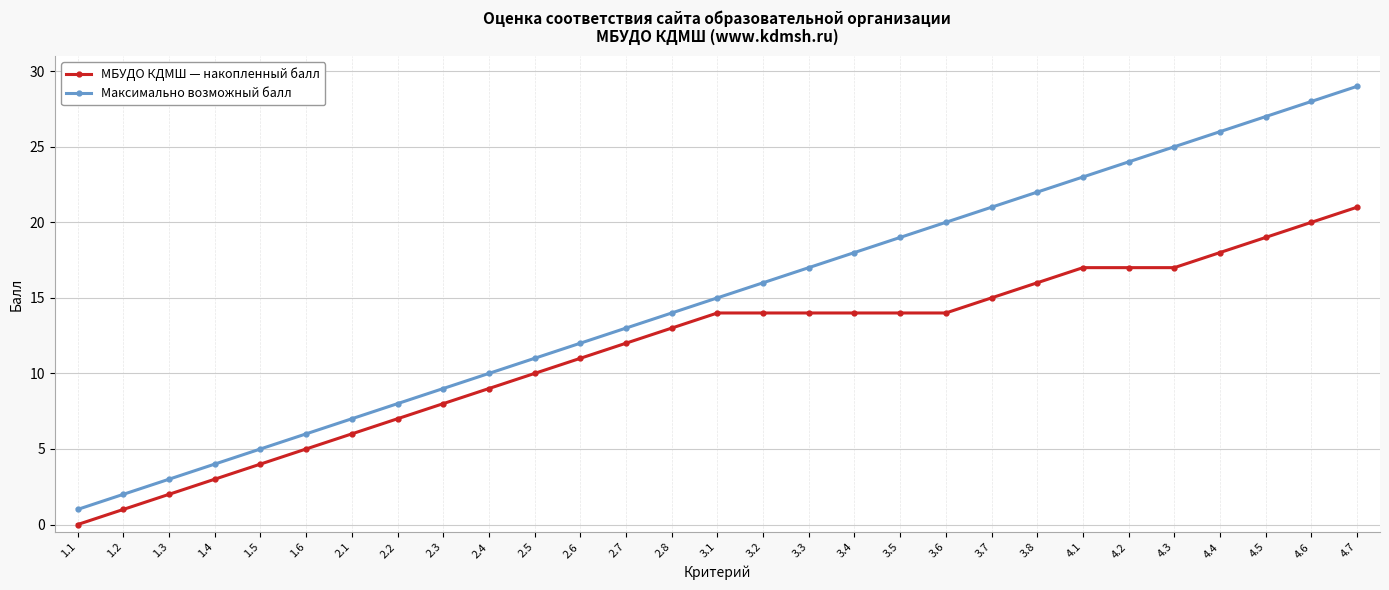

Which series has the largest range (max minus min)?

Максимально возможный балл